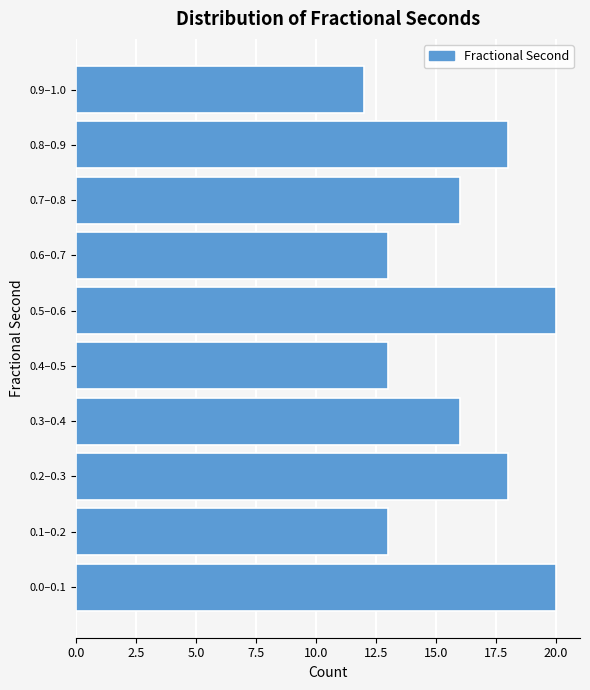

Reading bottom to top, extract all data points from this chart.

20	13	18	16	13	20	13	16	18	12